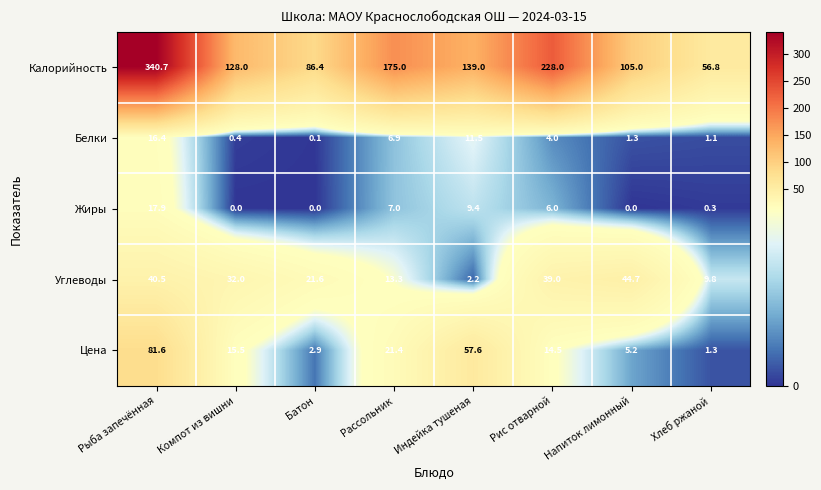

What is the approximate value of Углеводы at Рис отварной?

39.0